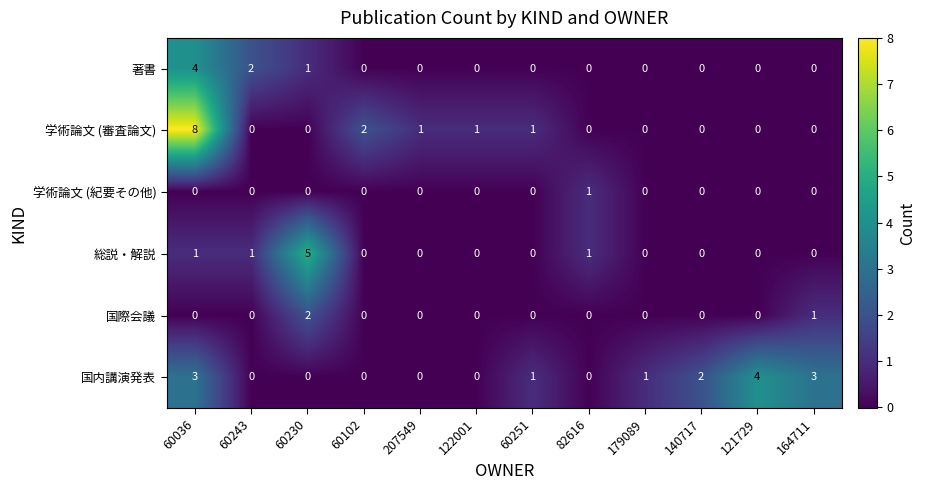

Between 60243 and 122001, which series saw the biggest shift?

著書